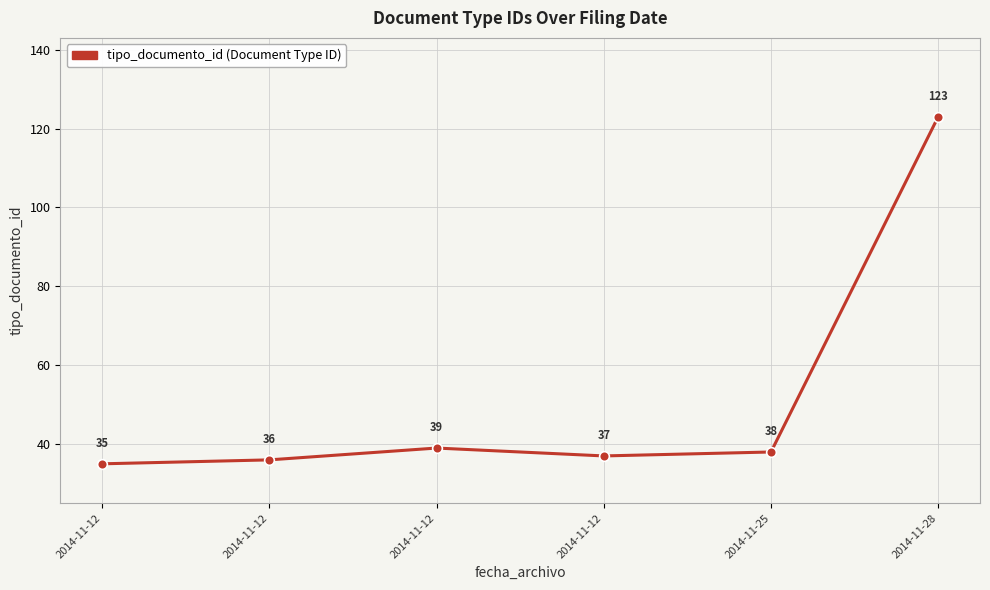

What is the difference between the values at 2014-11-25 and 2014-11-28?

85